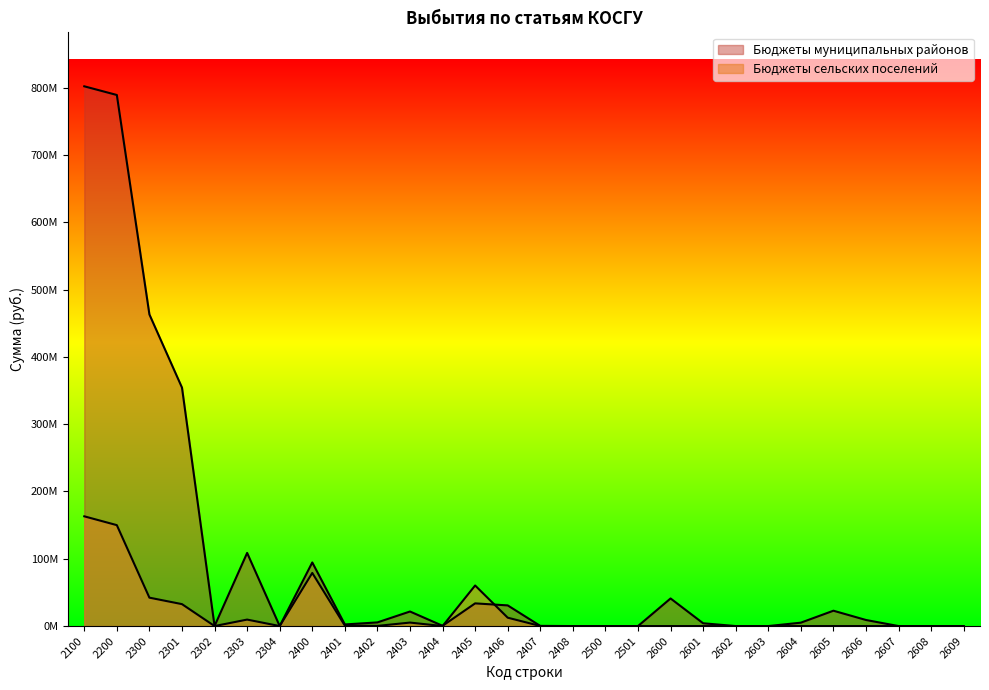

The Бюджеты сельских поселений series shows 0.0 at 2304. True or false?

True